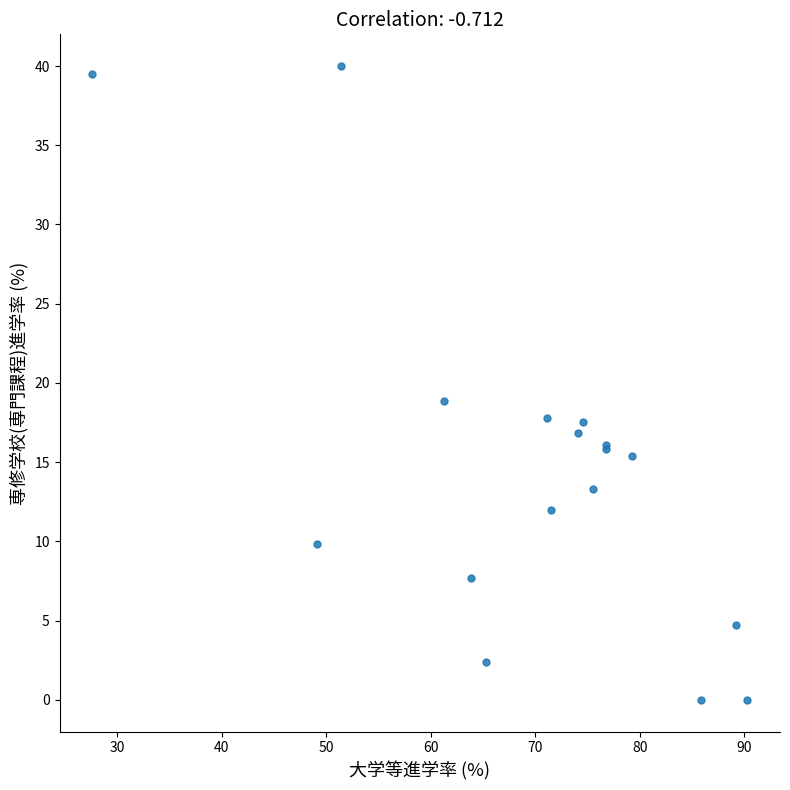

What Y value in the scatter plot is closest to 20?

18.9